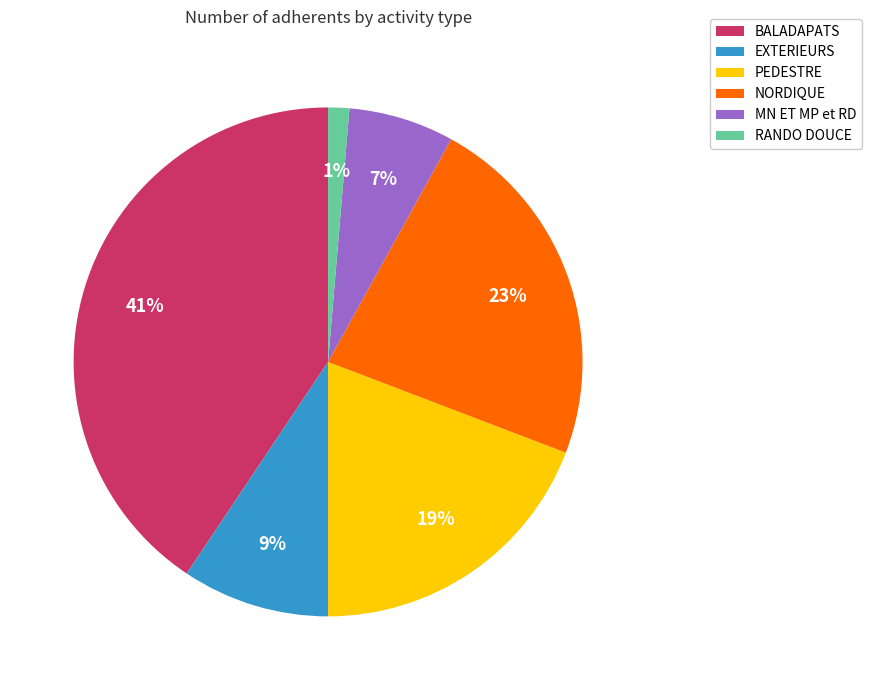

Combined, do EXTERIEURS and MN ET MP et RD account for over 50%?

No